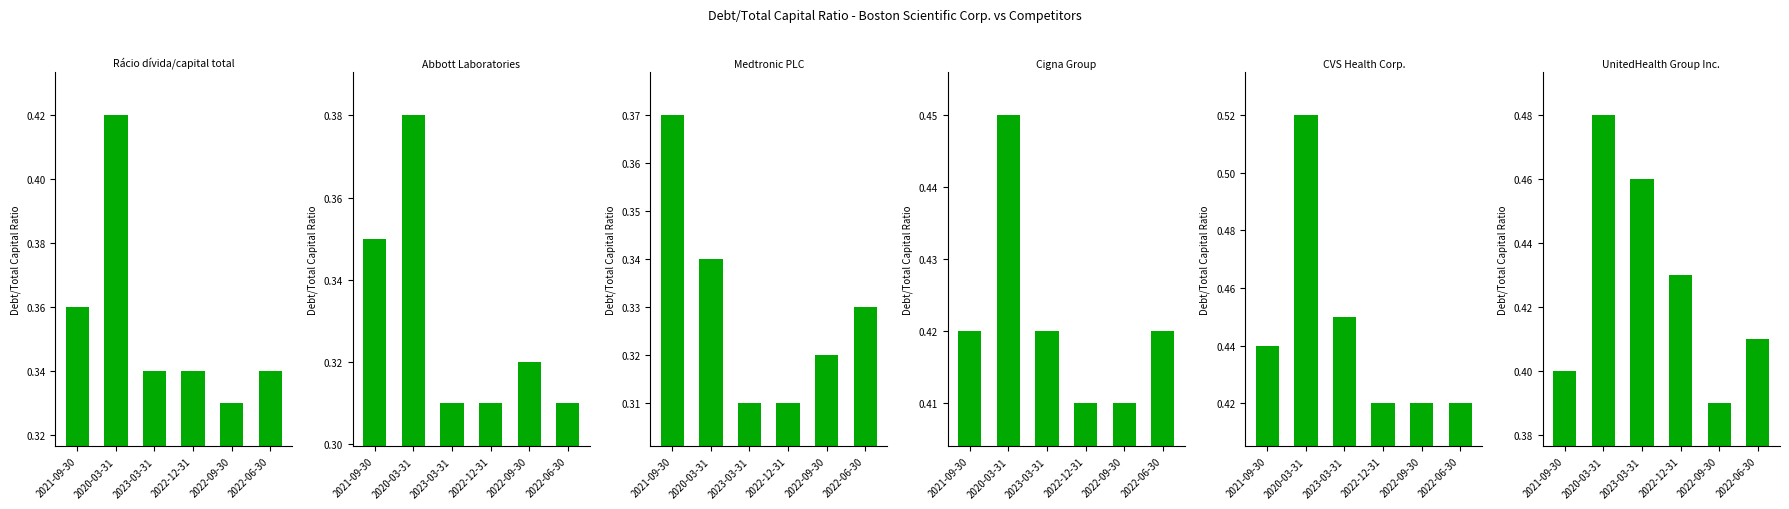

Is the value of Rácio dívida/capital total at 2022-06-30 greater than the value of Cigna Group at 2022-12-31?

No